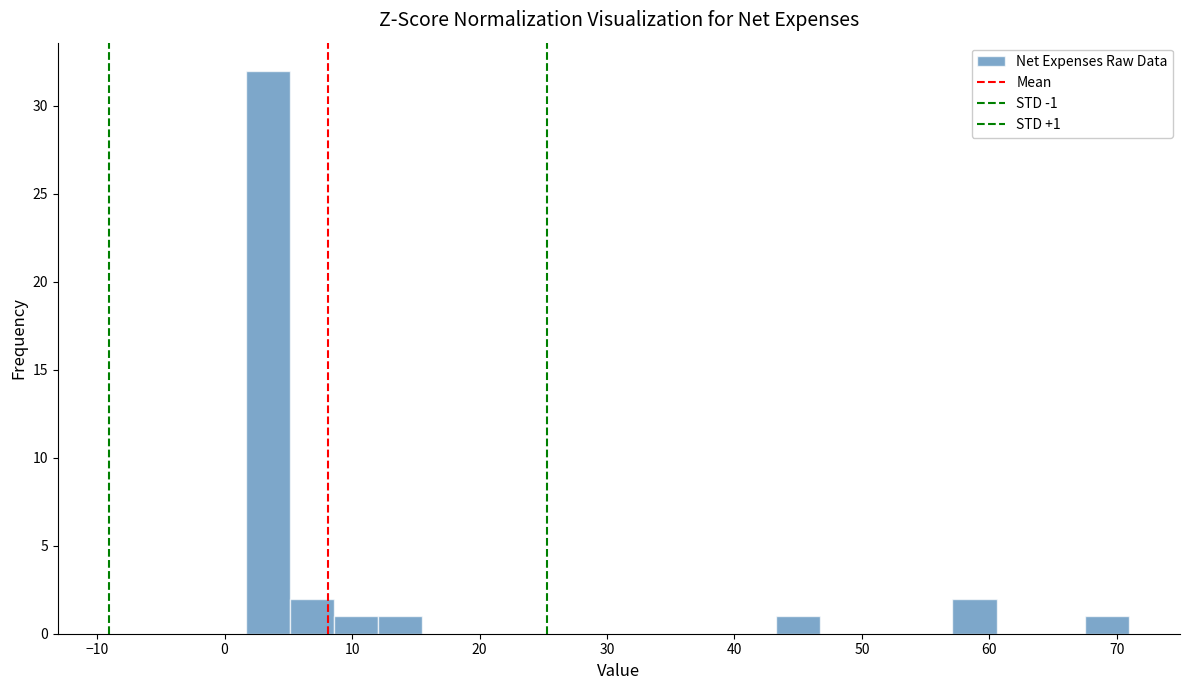

Around what value on the x-axis is the tallest bar? Give the approximate position of its centre, as read against the axis.

3